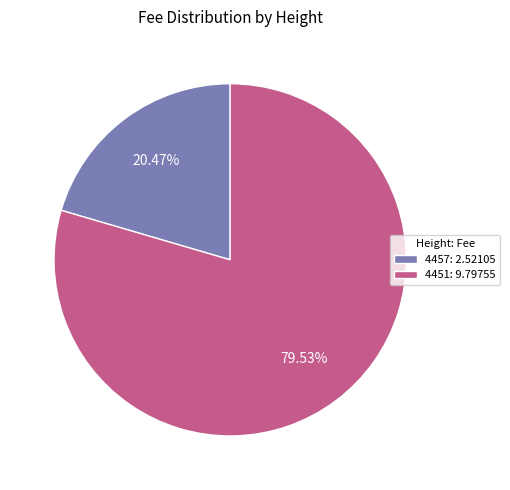

True or false: 4457 accounts for 20% of the total.

True